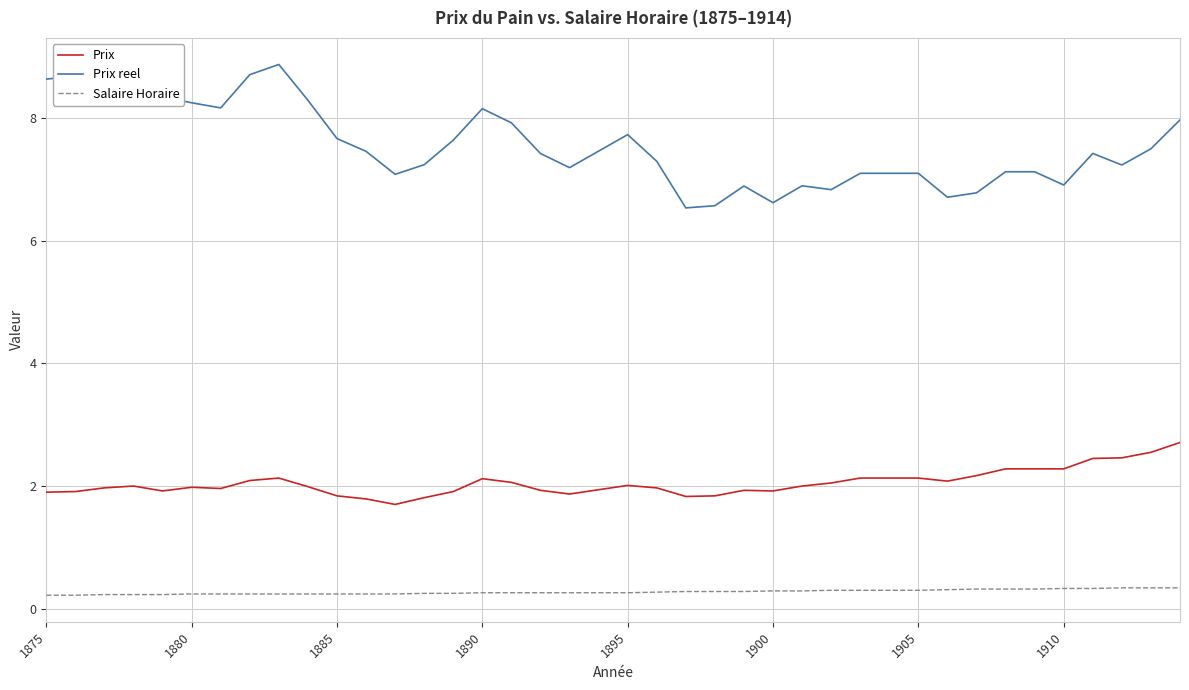

What is the highest value of the Prix reel series?

8.9